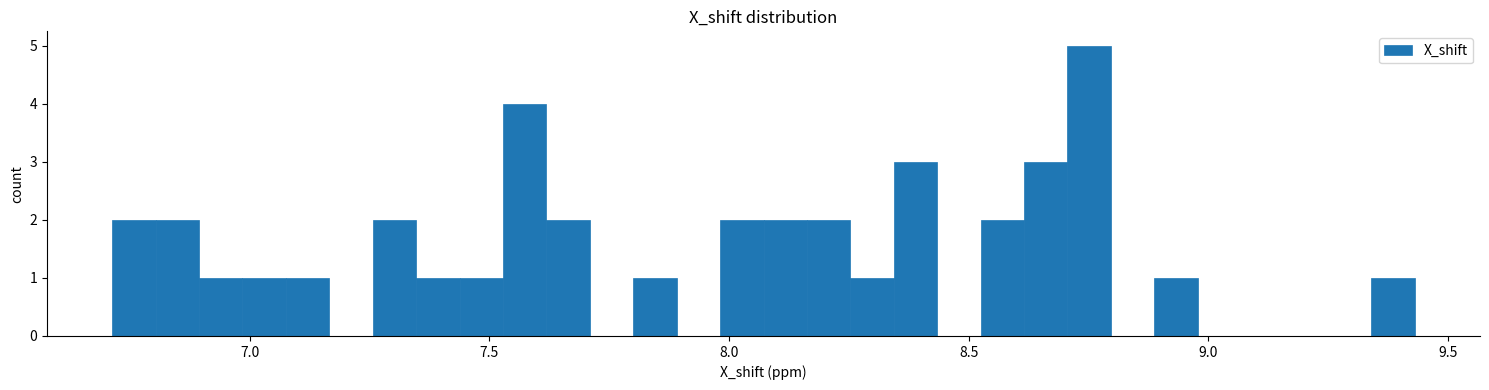

Around what value on the x-axis is the tallest bar? Give the approximate position of its centre, as read against the axis.

8.75